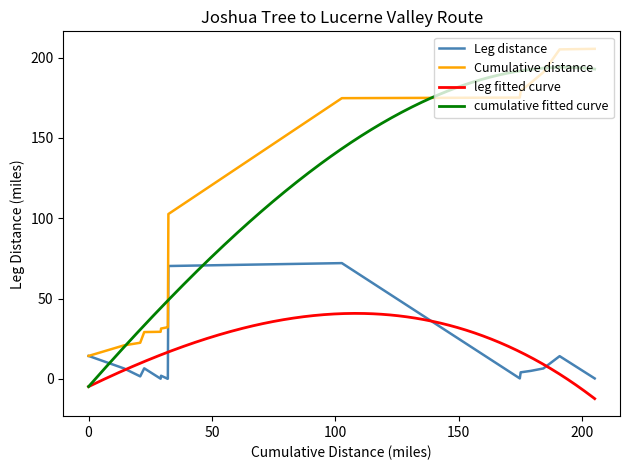

What is the difference between the values at 31.39 and 14.35?

6.0